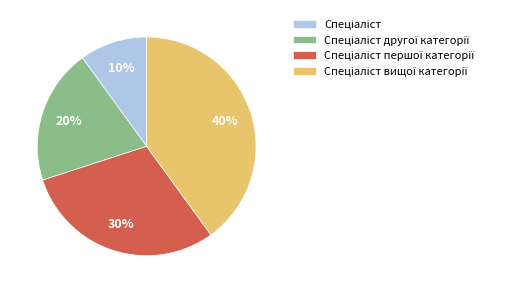

Is there a majority slice in this chart?

No